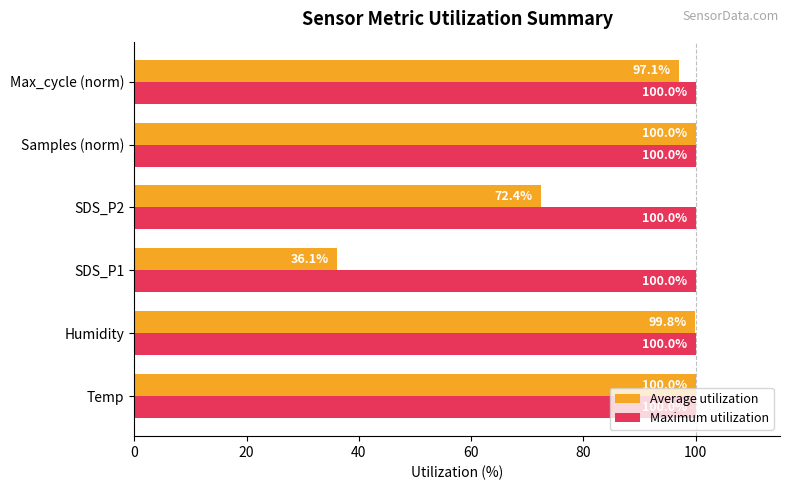

What is the smallest value displayed?

36.1